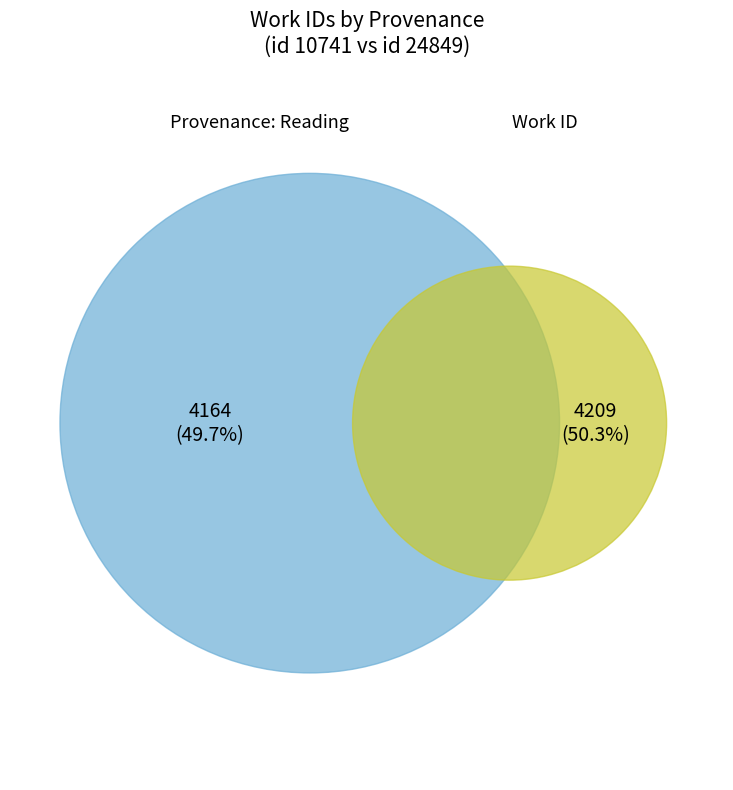

True or false: Reading (4164) accounts for 50% of the total.

True